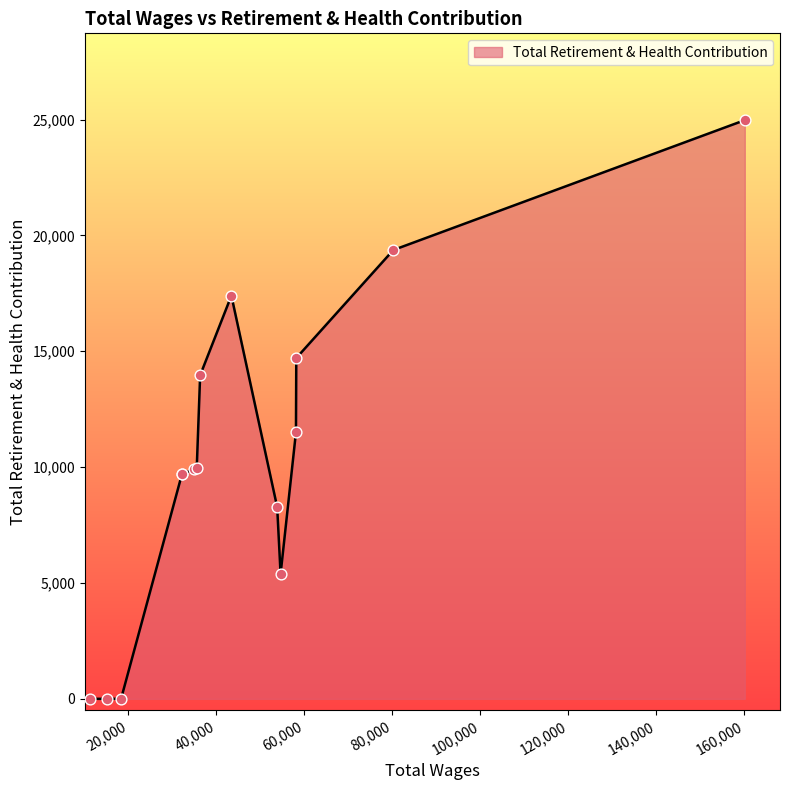

What is the greatest value displayed?

24976